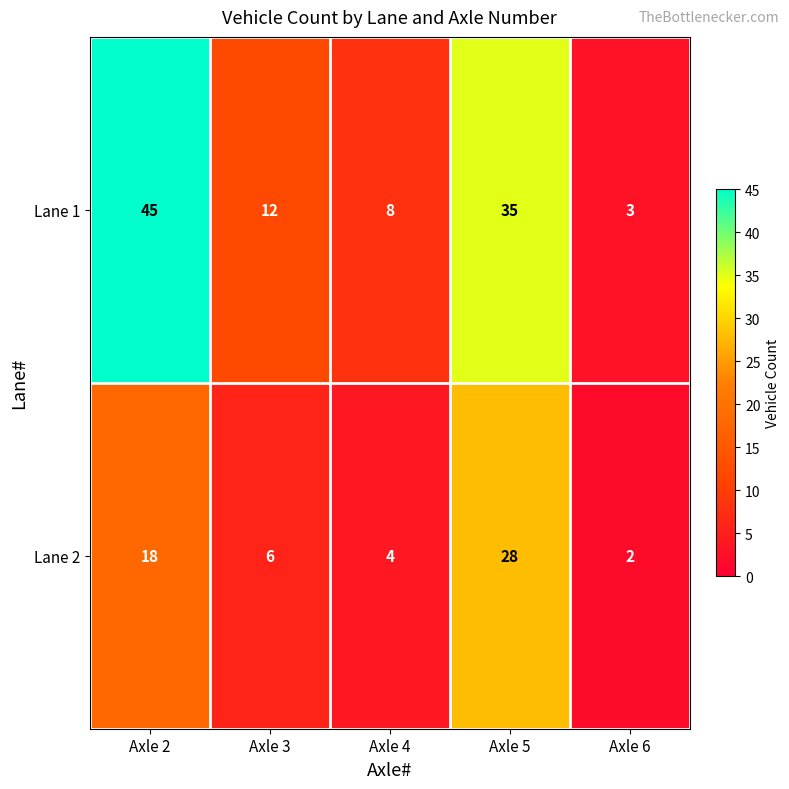

Which category has the highest value across all series?

Axle 2